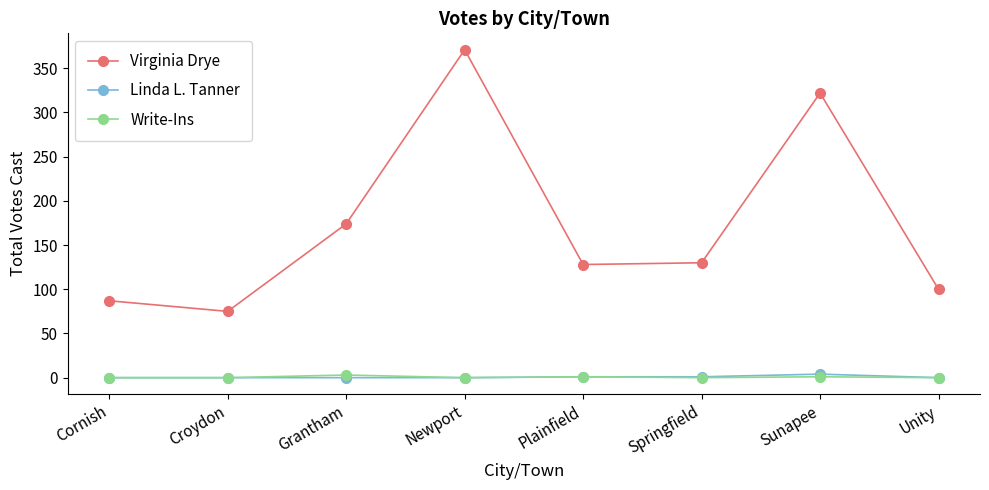

At which category does Virginia Drye reach its first local valley?

Croydon